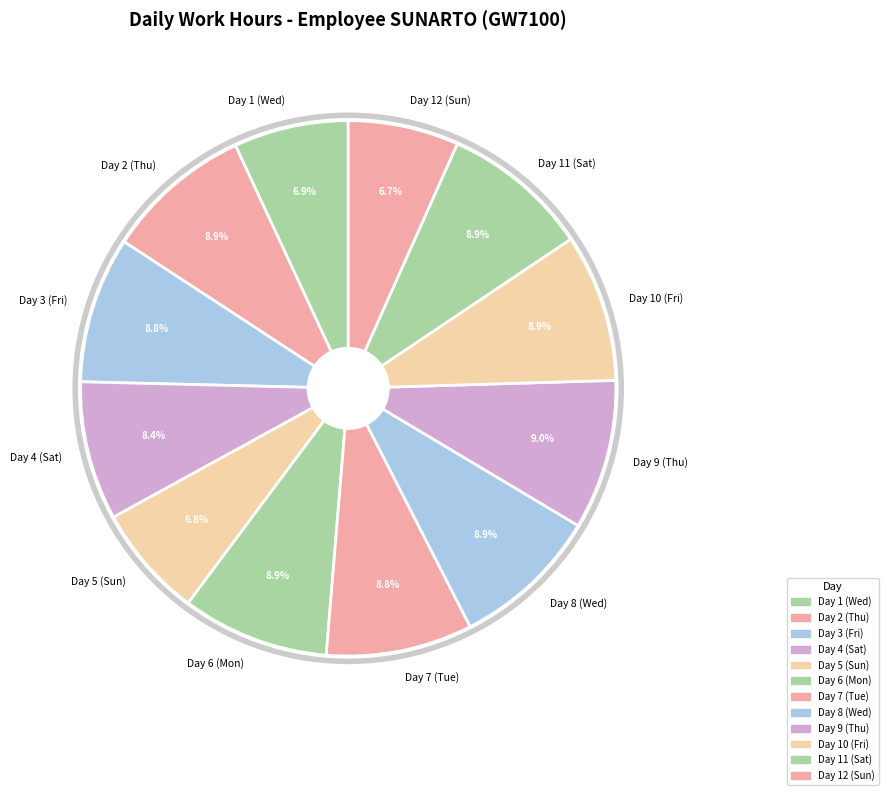

What is the ratio of the value at Day 9 (Thu) to the value at Day 10 (Fri)?

1.0